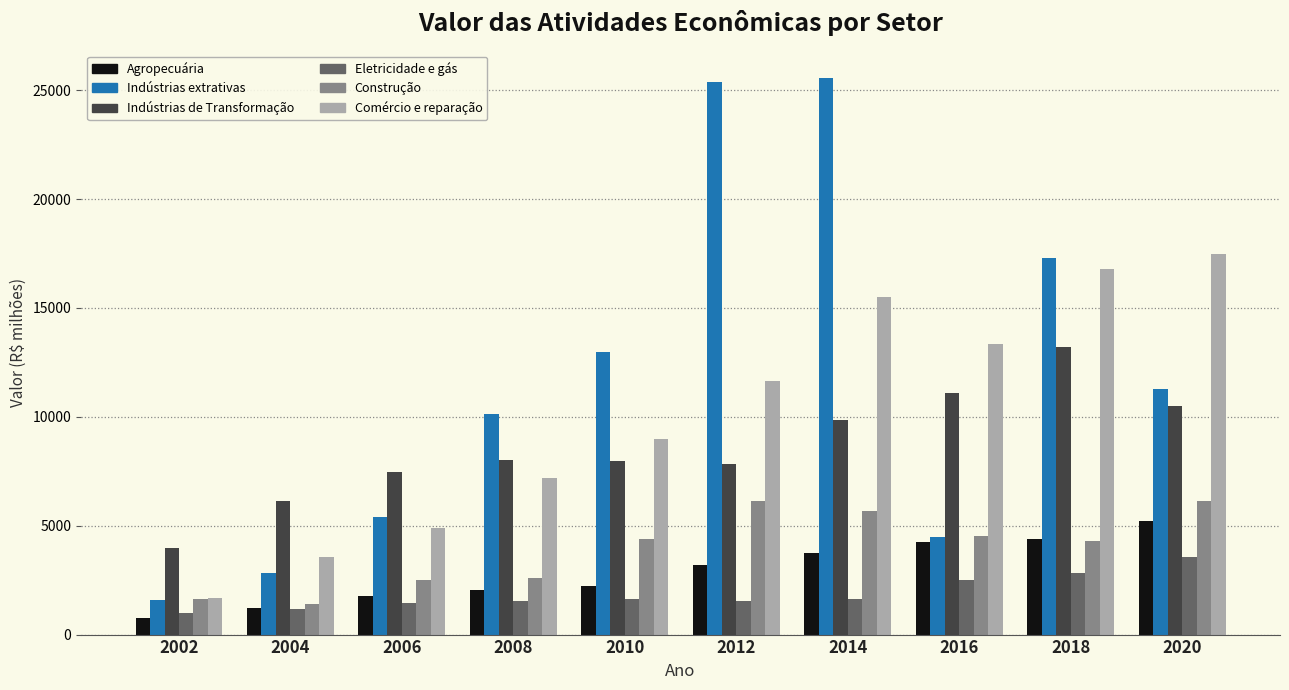

What is the sum of all Construção values?

39304.0